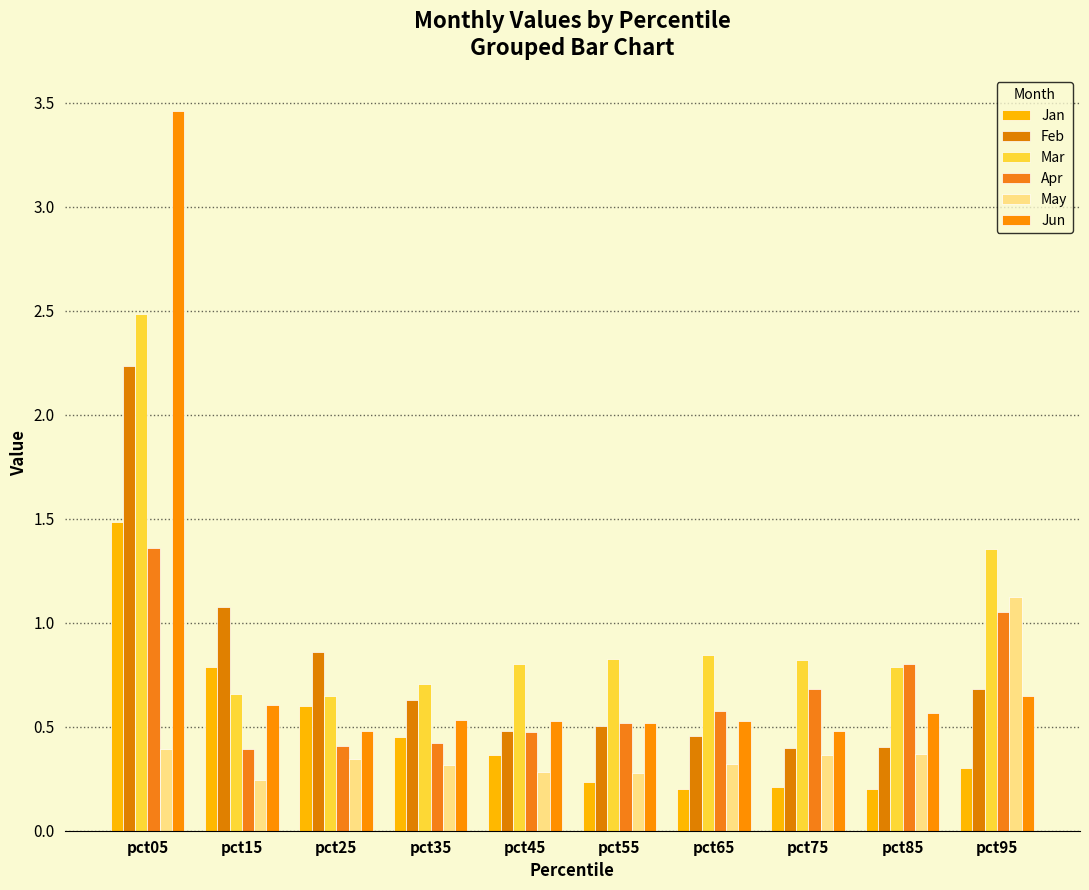

What is the smallest value displayed?

0.2